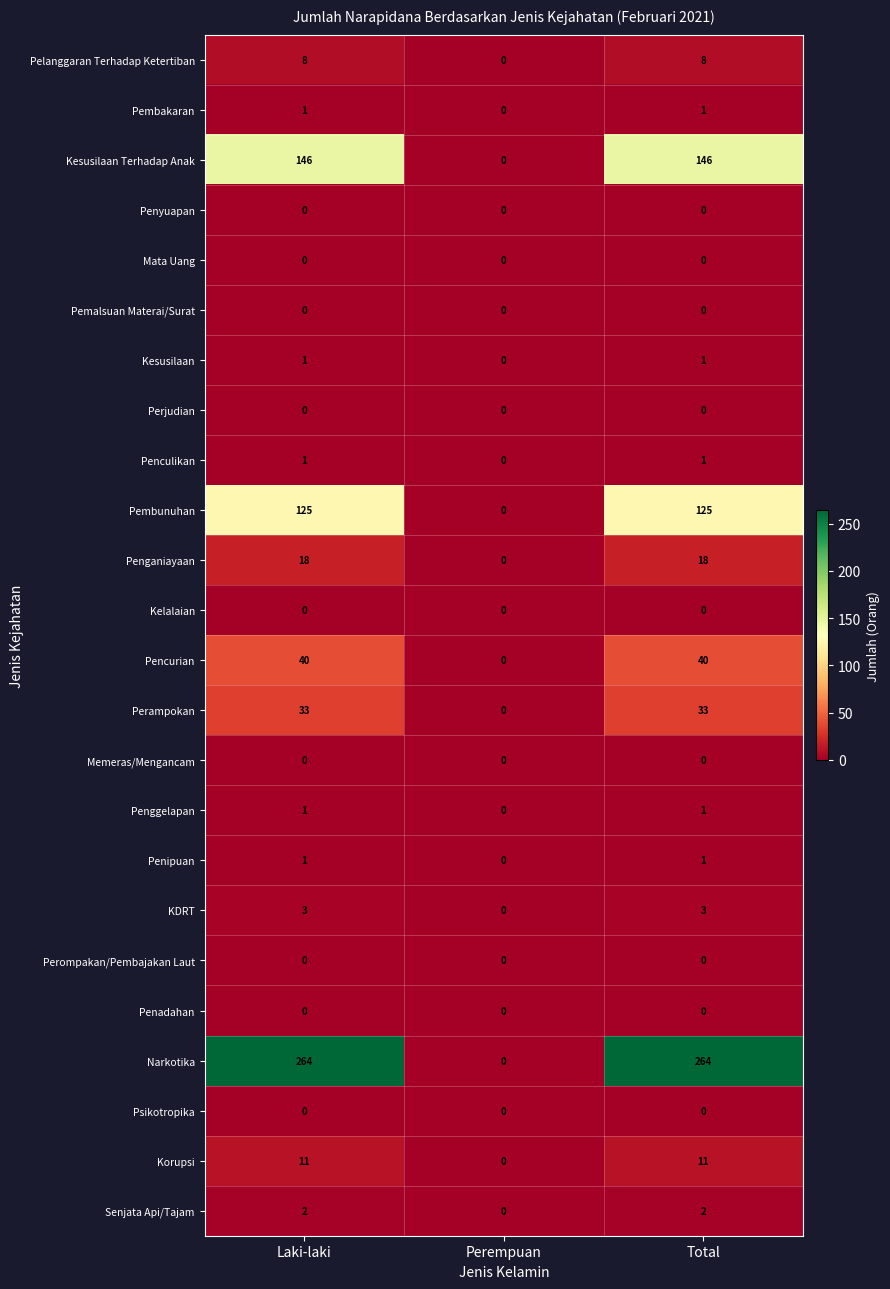

Which category has the lowest value in the Korupsi series?

Perempuan